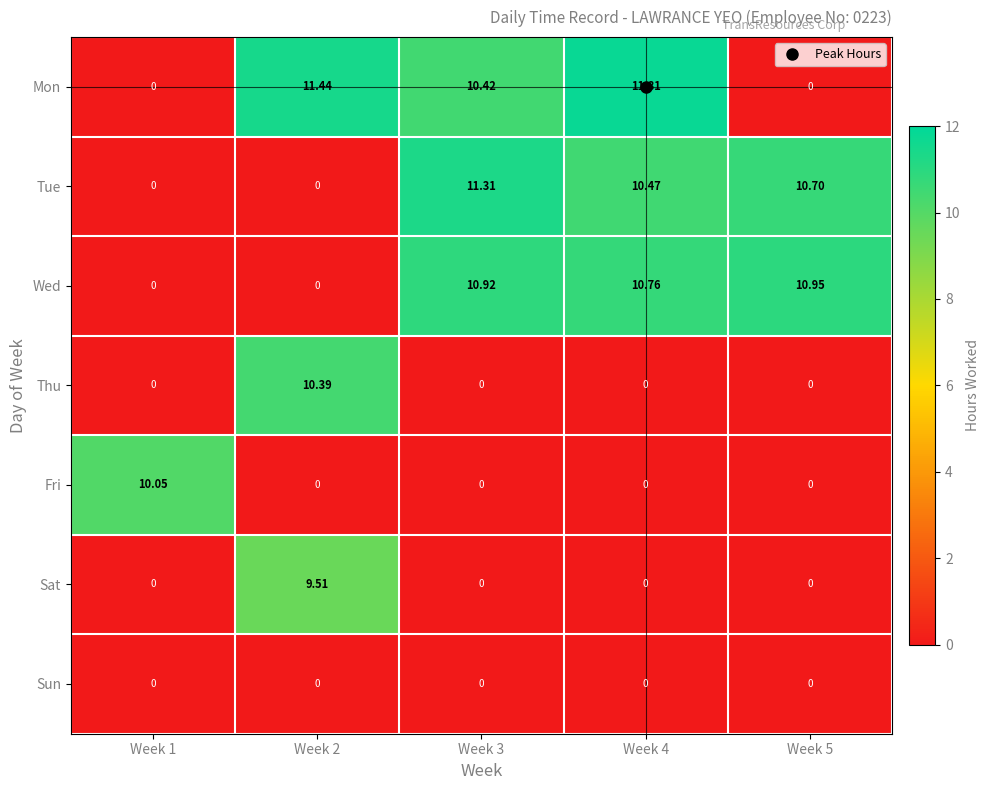

Which series changed the most between Week 1 and Week 4?

Mon